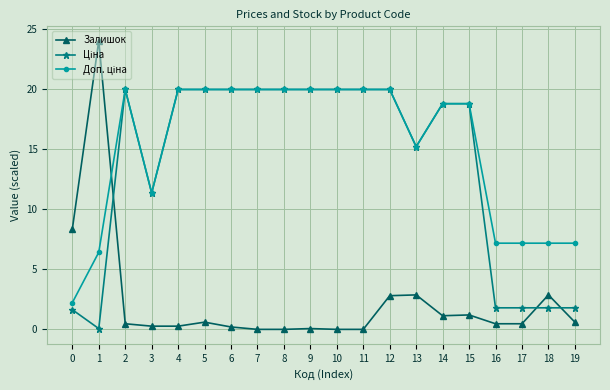

At which category is the sum across all series the highest?

12